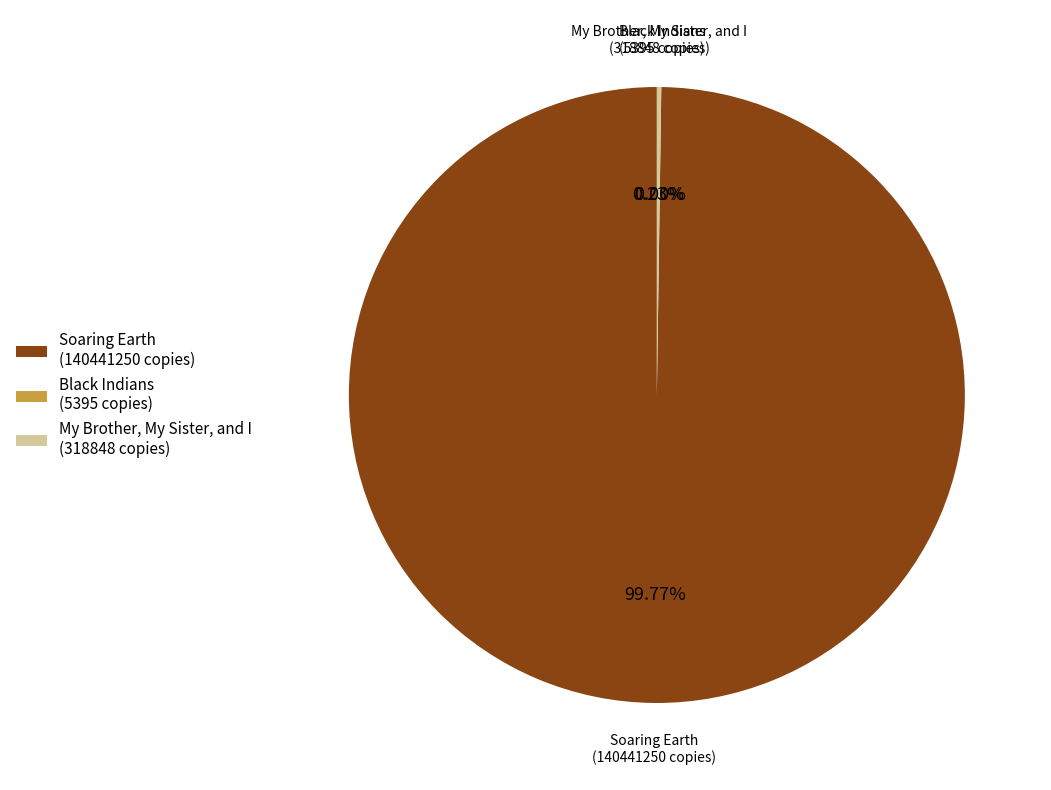

Which slice represents more than half of the pie?

Soaring Earth (140441250 copies)